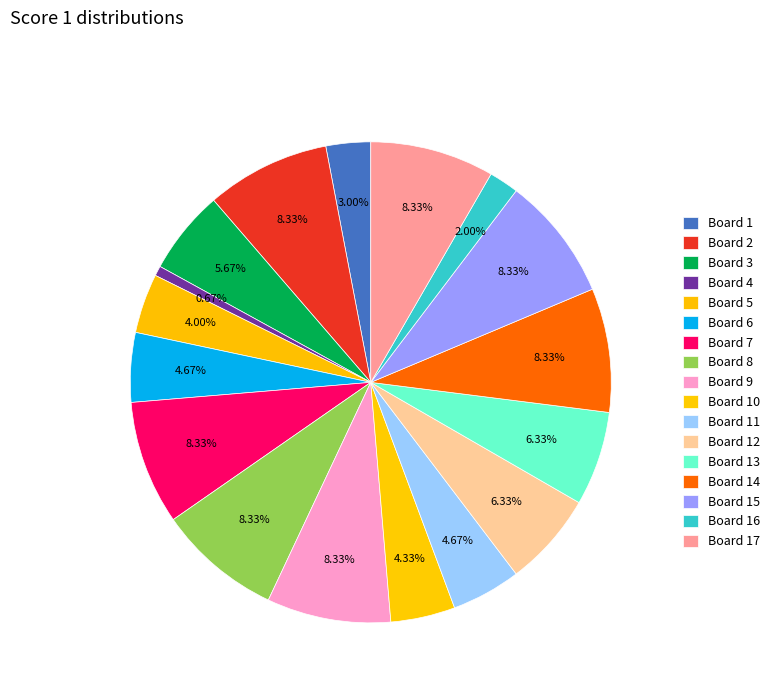

How many segments does this pie chart have?

17